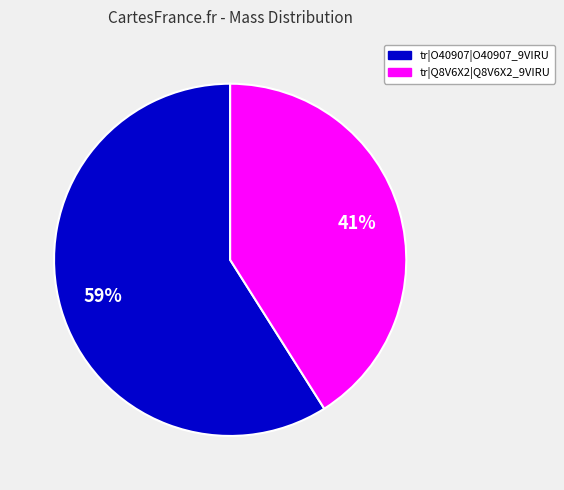

To the nearest percent, what portion does tr|Q8V6X2|Q8V6X2_9VIRU represent?

41%